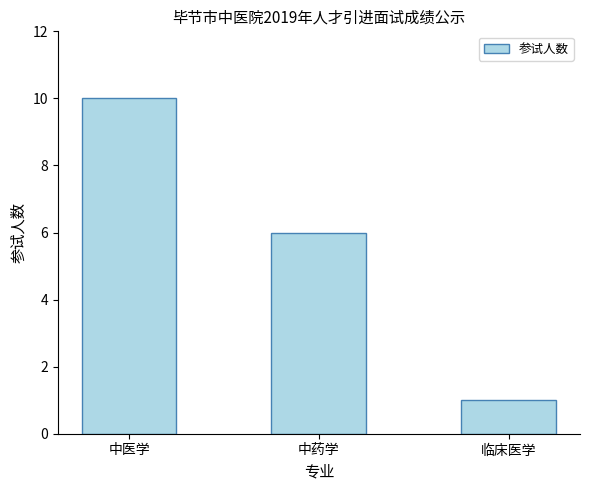

Reading left to right, list all the values displayed in this chart.

中医学=10	中药学=6	临床医学=1